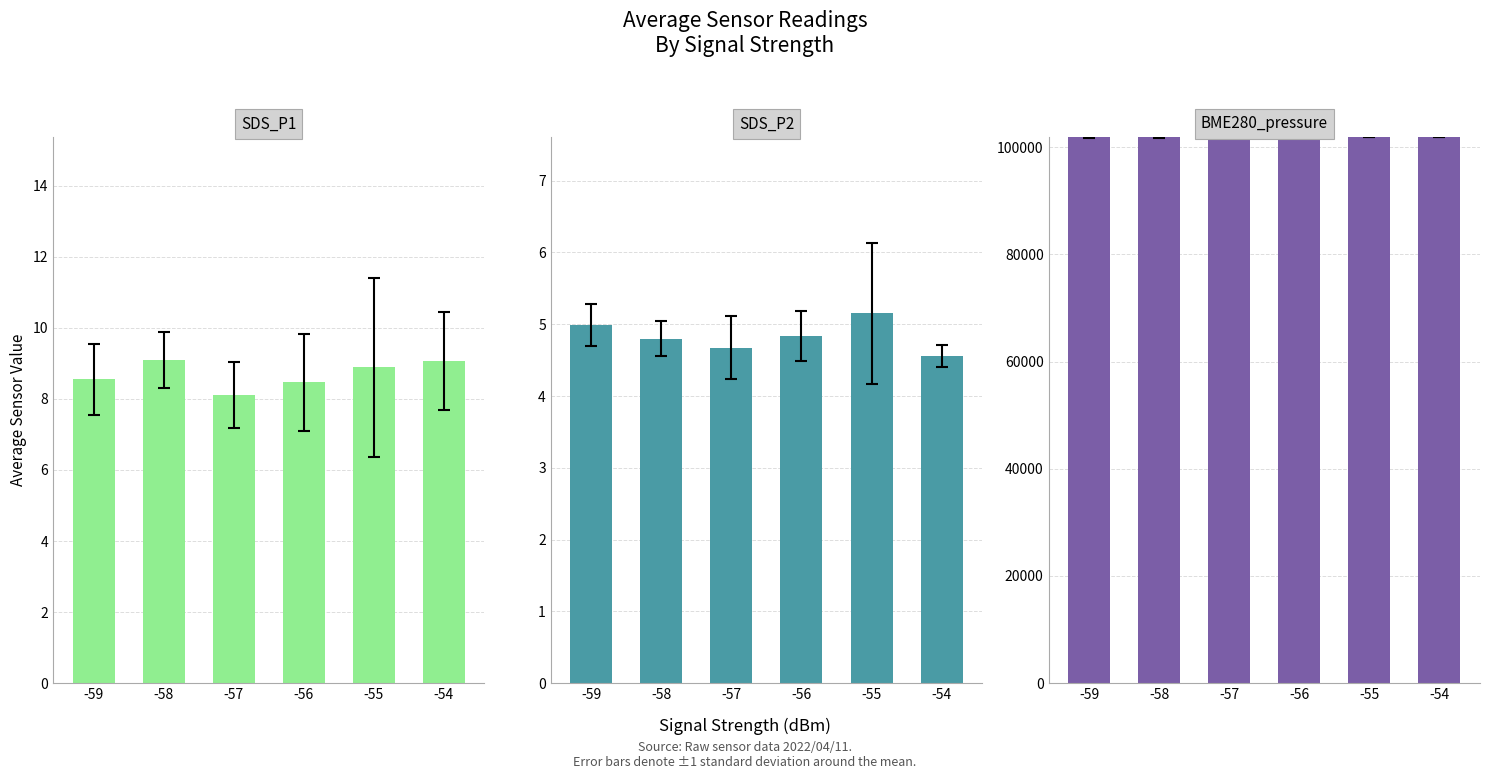

What is the sum of the SDS_P1 values at -57 and -59?

16.7